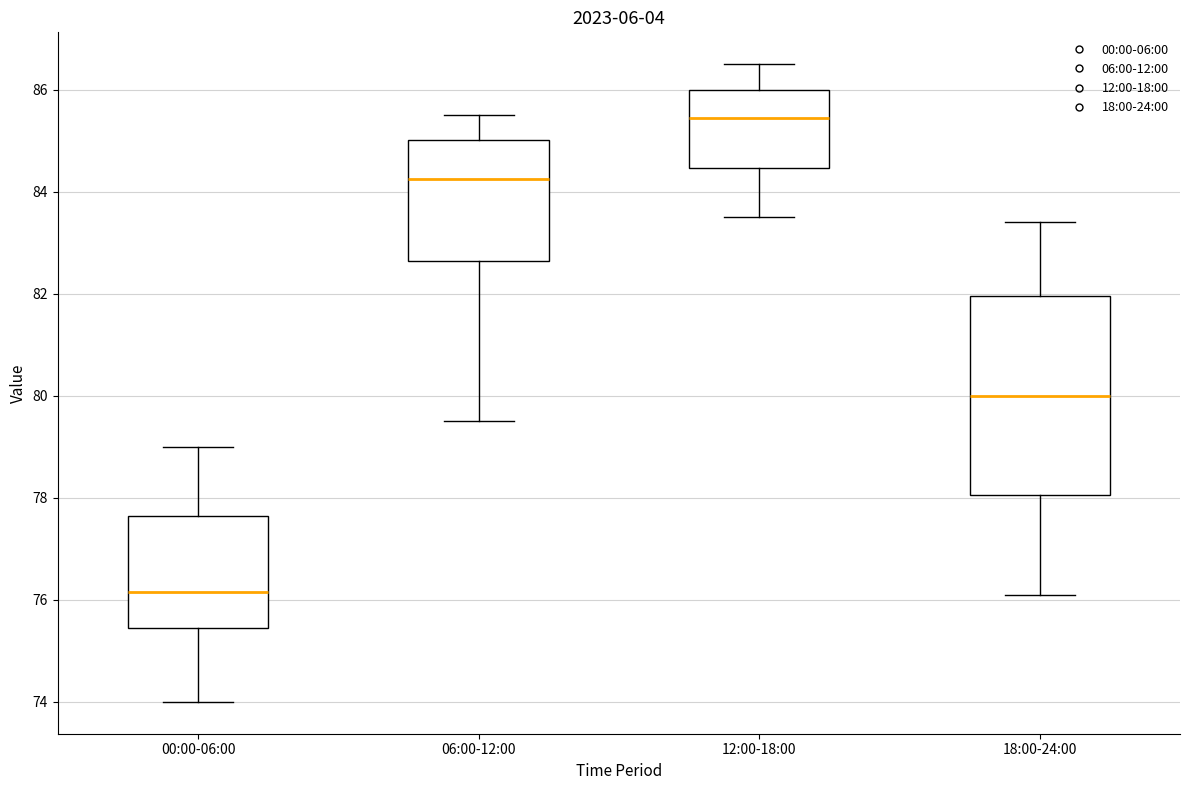

Where is the upper edge of the box for 12:00-18:00 on the y-axis? The values are not printed on the chart, so give them approximately, as read against the axis.

86.0